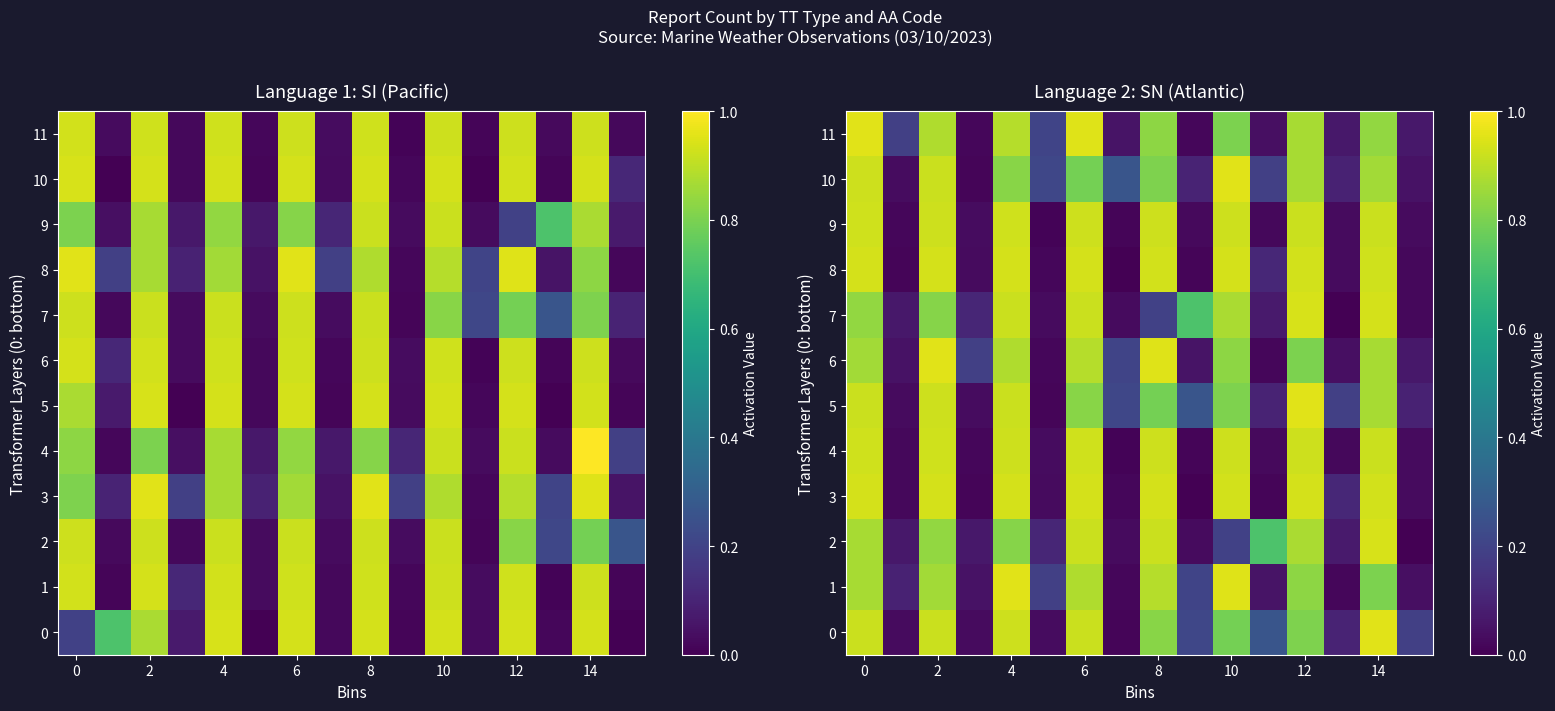

Which series has the largest range (max minus min)?

row_0